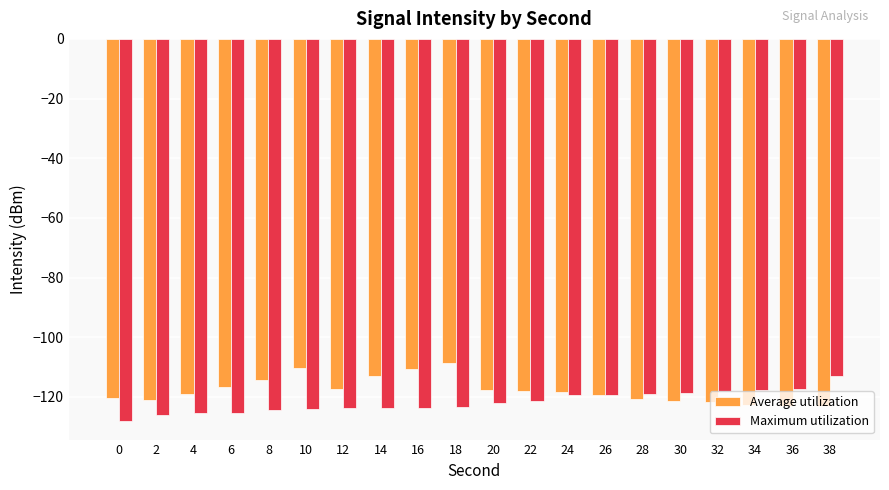

What value does the Maximum utilization series have at 18?

-123.2